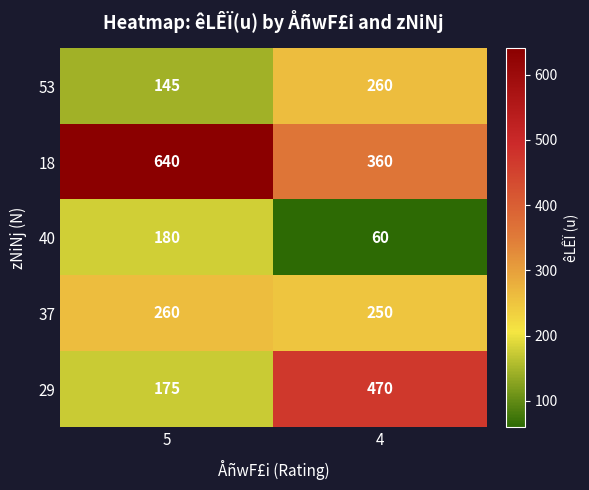

The value of 53 at 5 is 145. True or false?

True